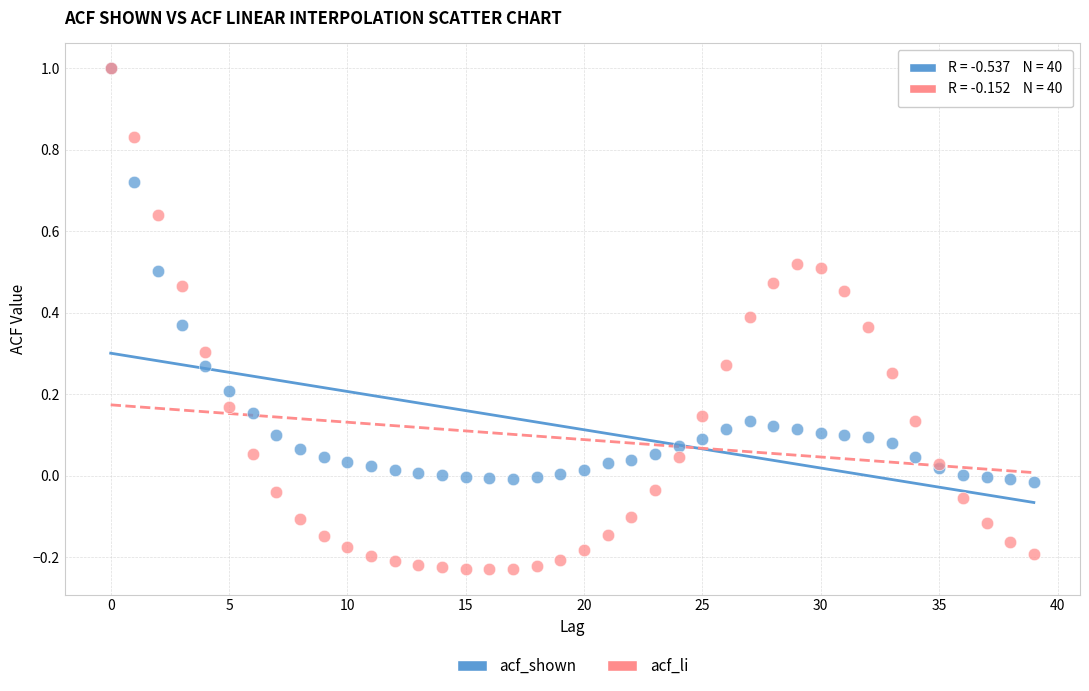

What are all the series names shown in the legend?

acf_shown, acf_li